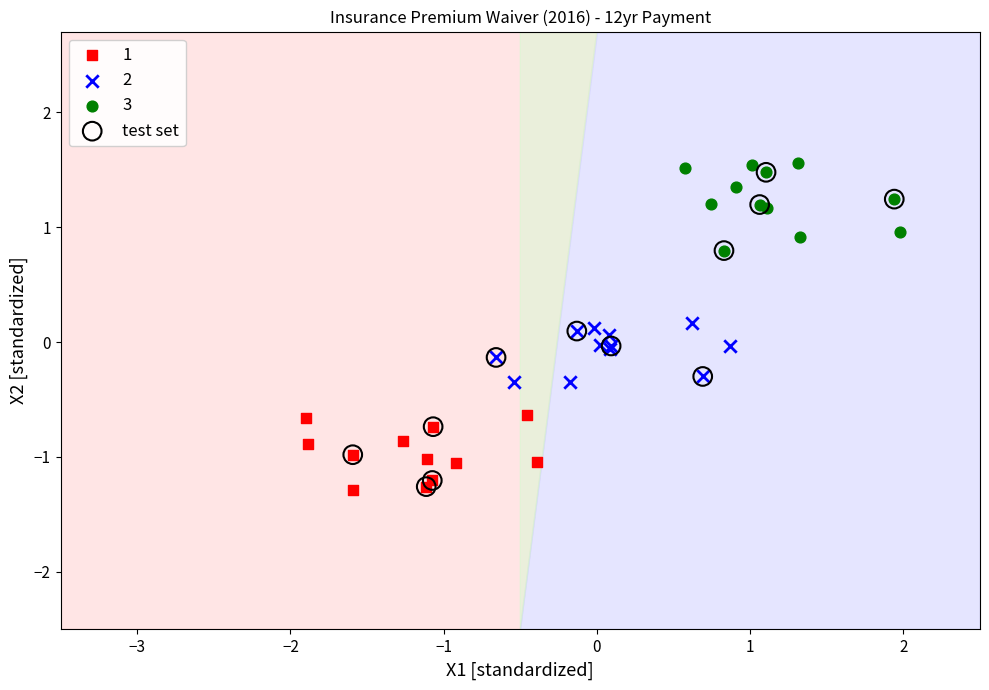

What are all the series names shown in the legend?

1, 2, 3, test set